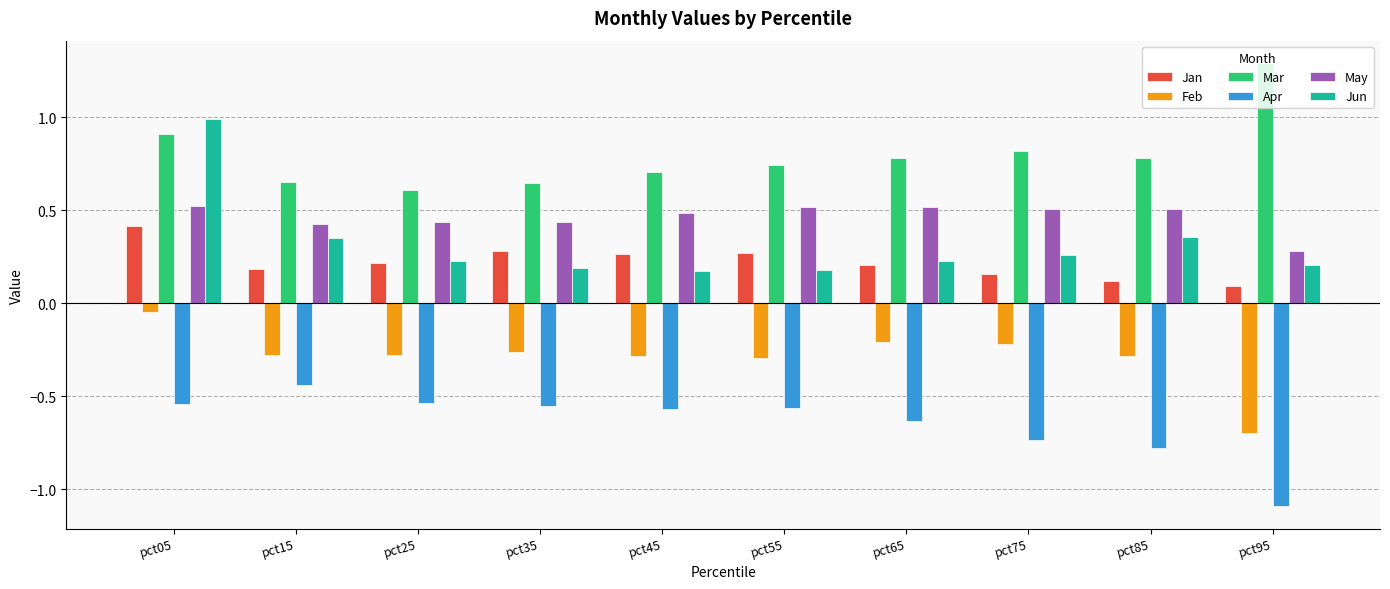

How many categories are shown in the chart?

10